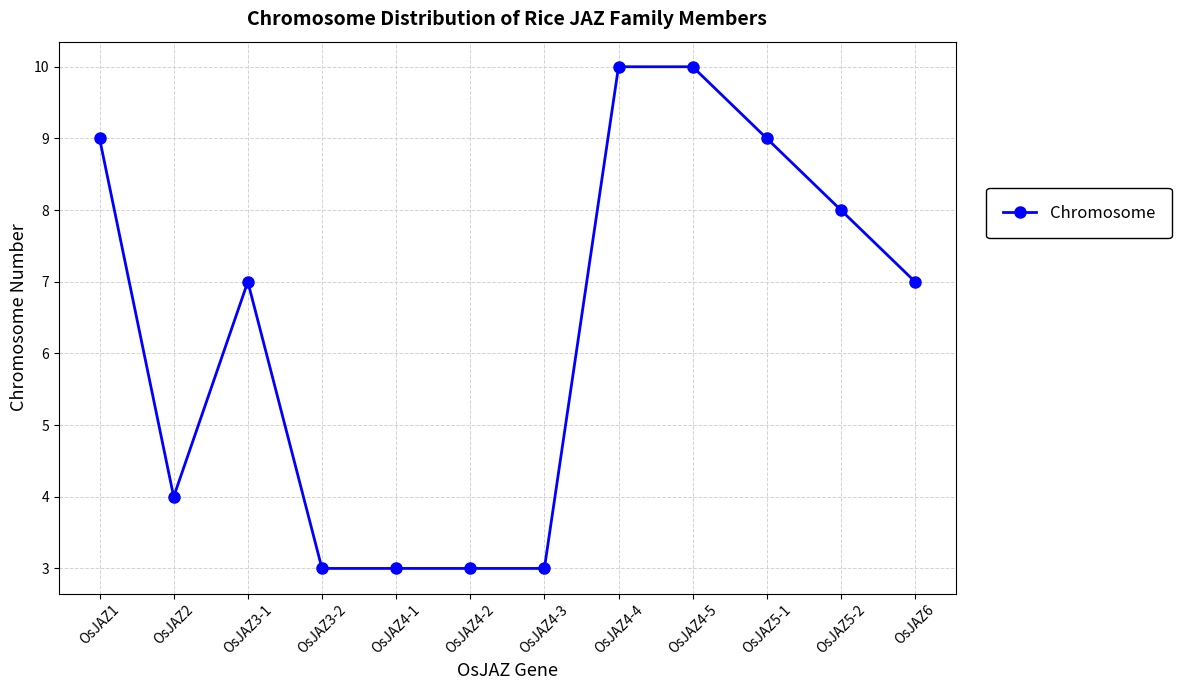

What is the change in value from OsJAZ4-3 to OsJAZ5-2?

+5